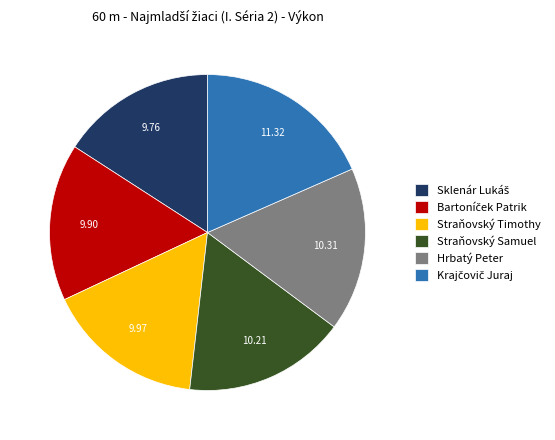

Is there any slice that represents more than half of the pie?

No